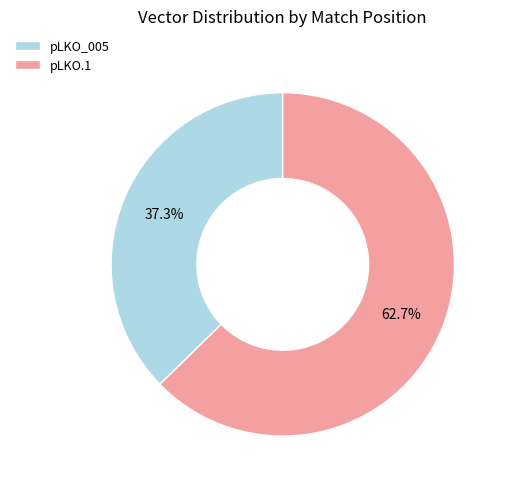

Rank the categories by value from lowest to highest.

pLKO_005, pLKO.1